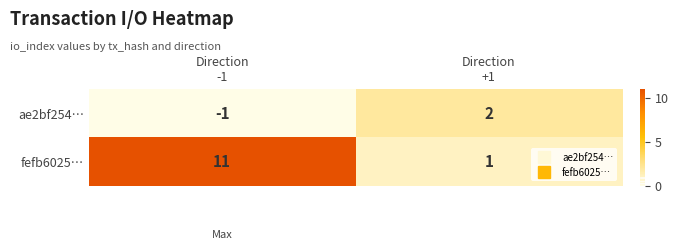

Reading right to left, what are all the values shown in this chart?

ae2bf254…: 2	-1
fefb6025…: 1	11